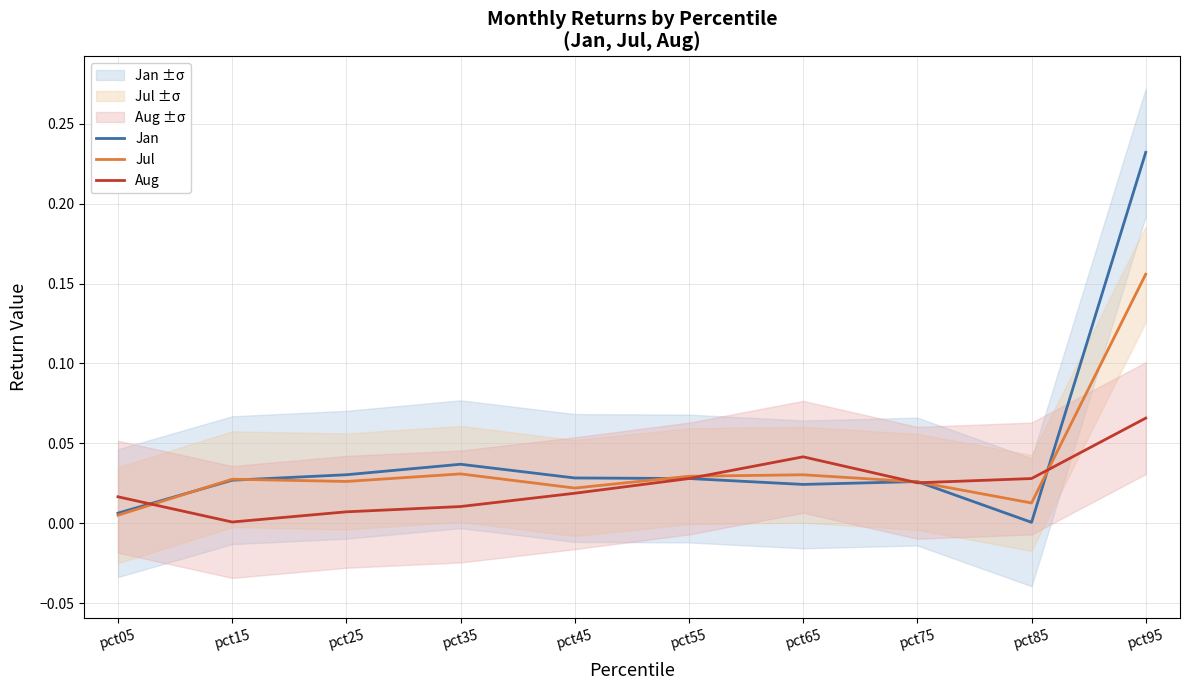

True or false: Aug and Jul intersect in this chart.

True